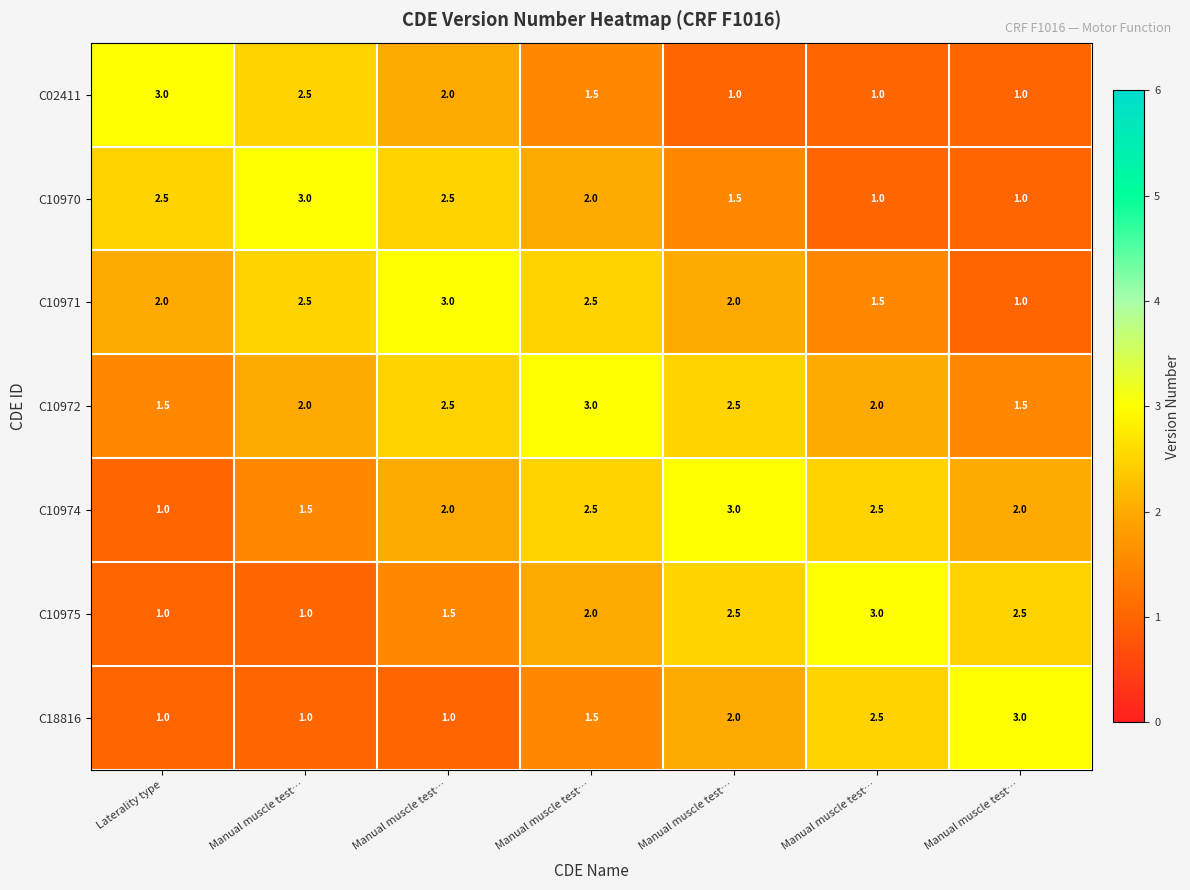

Between Laterality type and Manual muscle test…, which is larger?

Laterality type